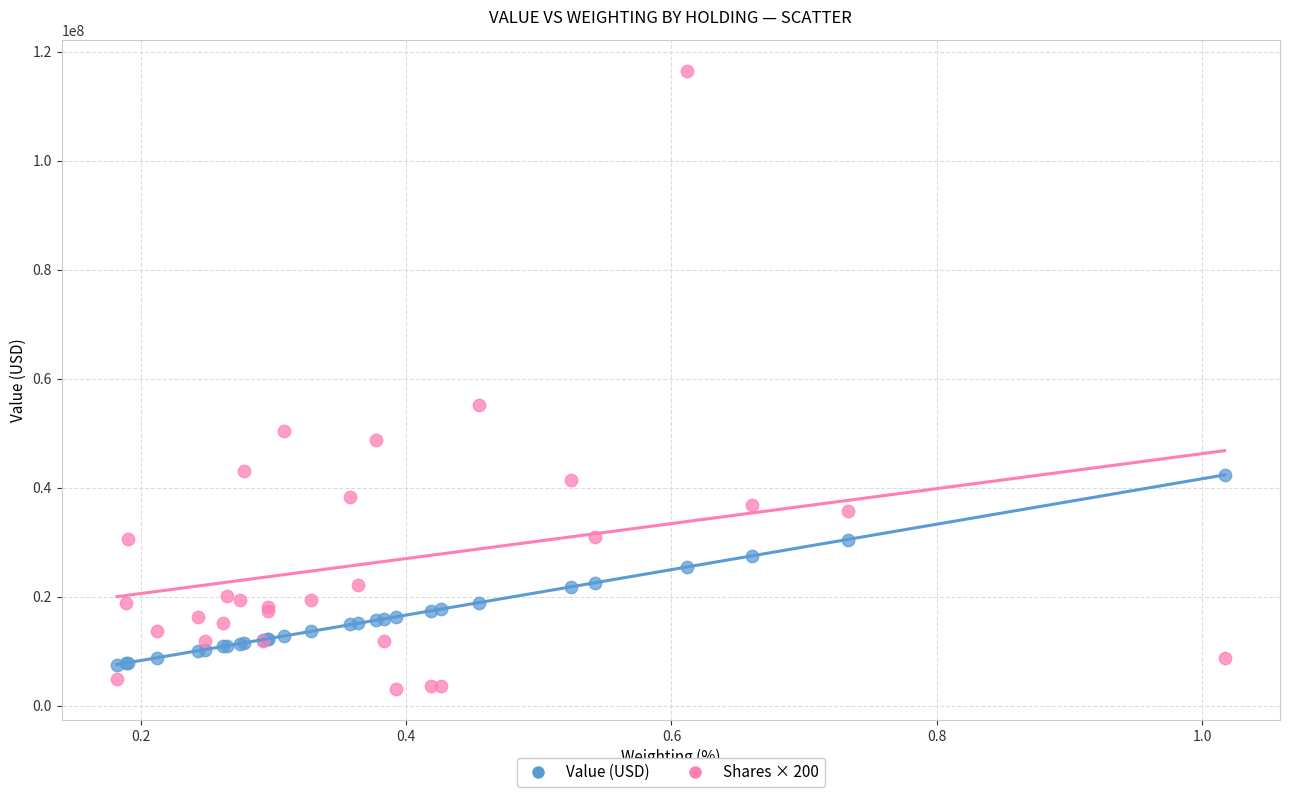

Which series contains the highest Y value?

Shares × 200